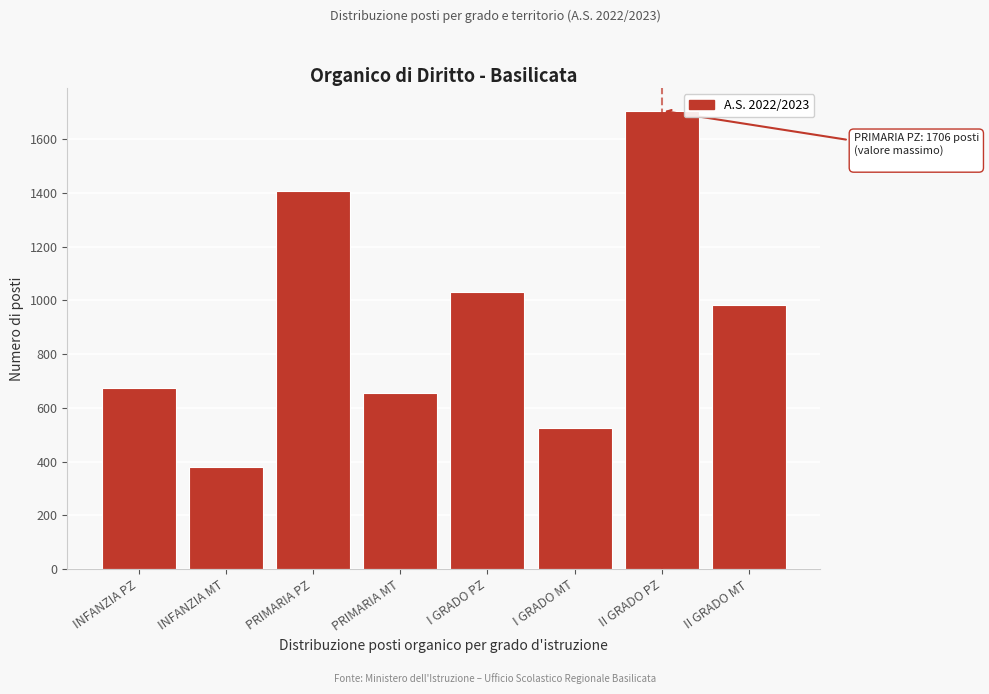

Reading right to left, what are all the values shown in this chart?

984	1706	527	1030	657	1409	380	674